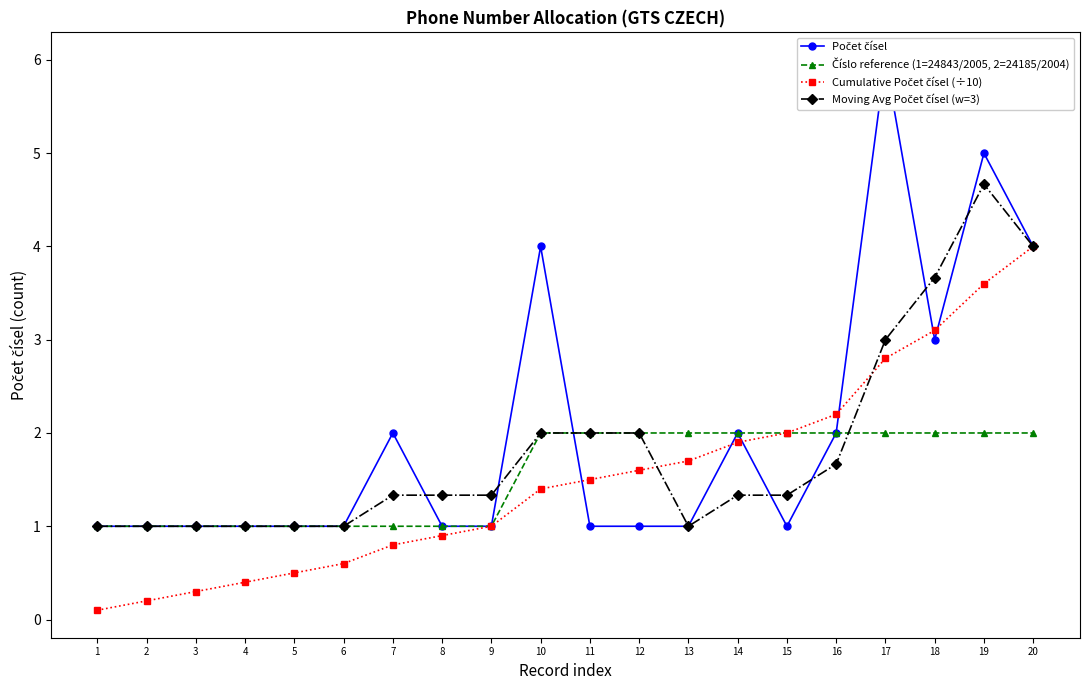

At which category does Moving Avg Počet čísel (w=3) reach its first local valley?

13